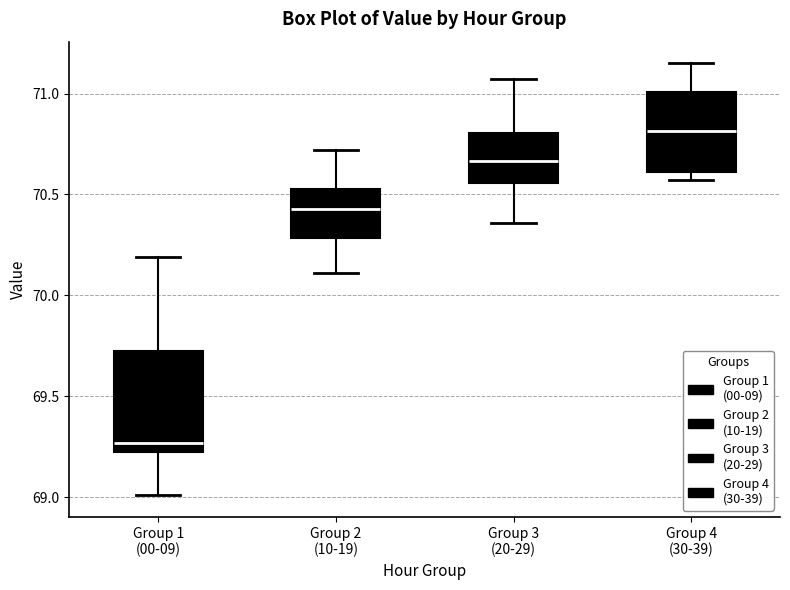

Where is the upper edge of the box for Group 1 (00-09) on the y-axis? The values are not printed on the chart, so give them approximately, as read against the axis.

69.70